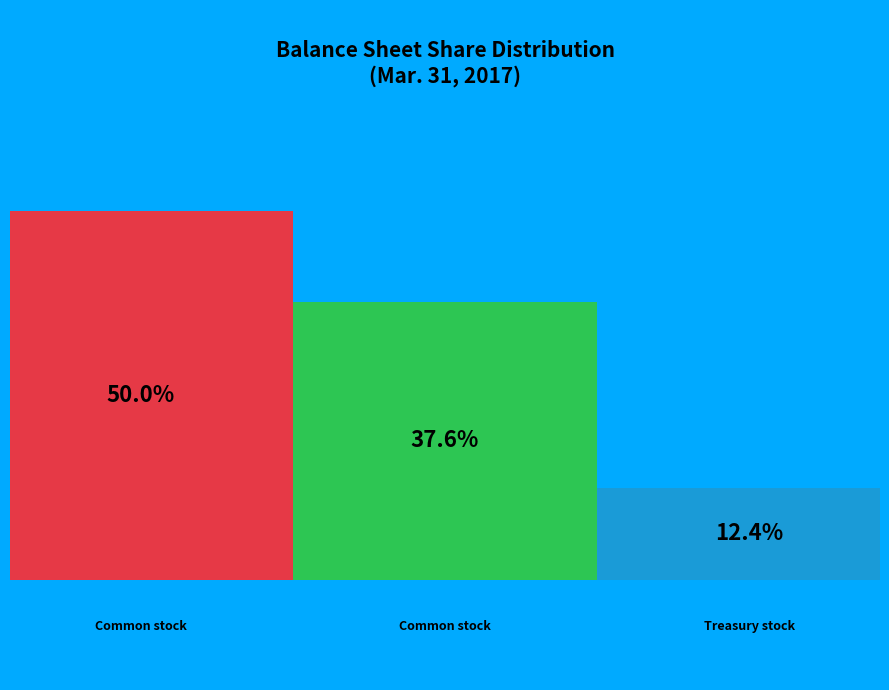

What is the ratio of the value at Treasury stock, shares to the value at Common stock, shares outstanding?

0.3